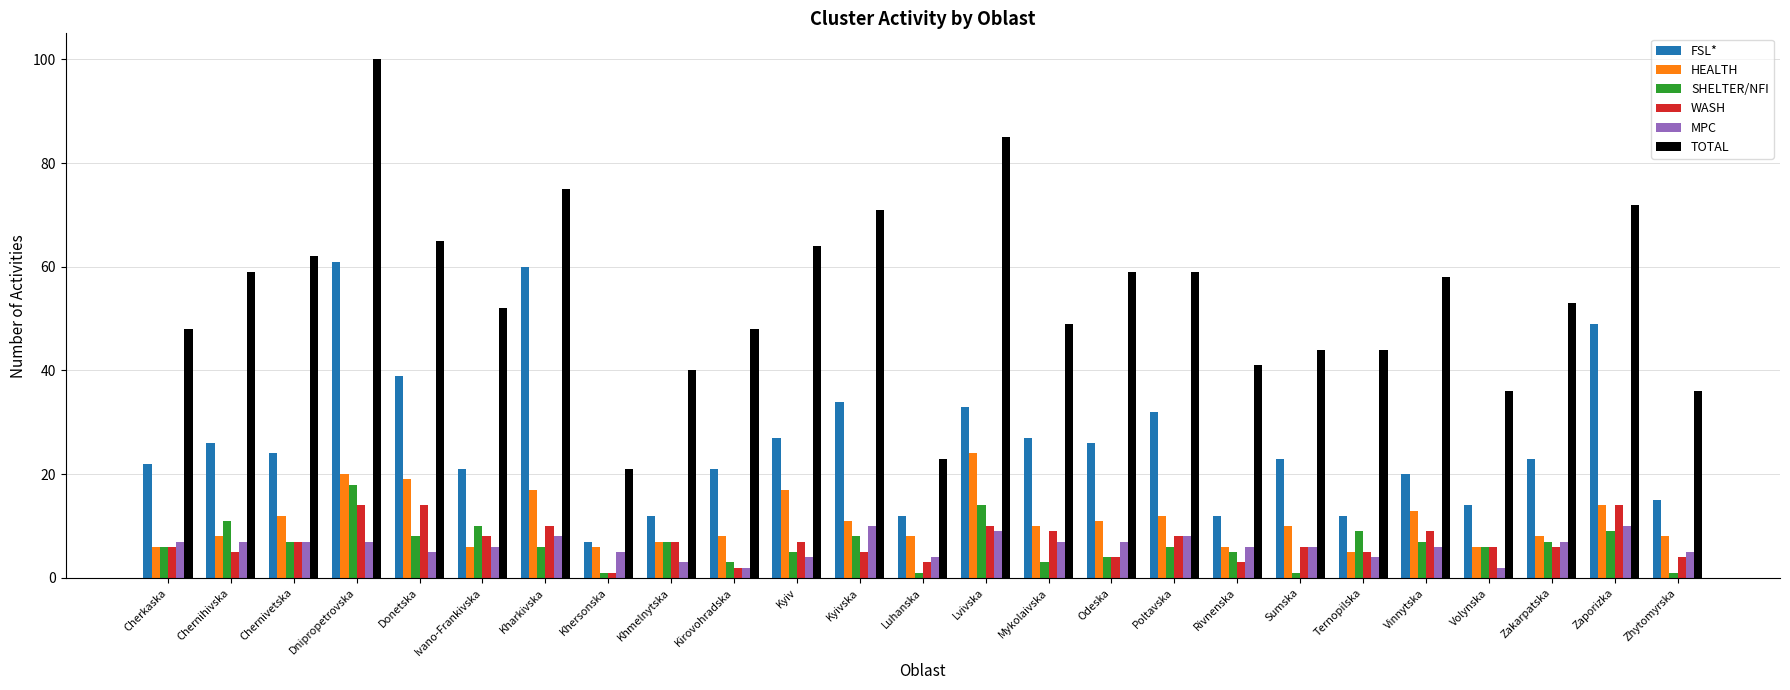

What is the spread (max minus min) of values at Volynska?

34